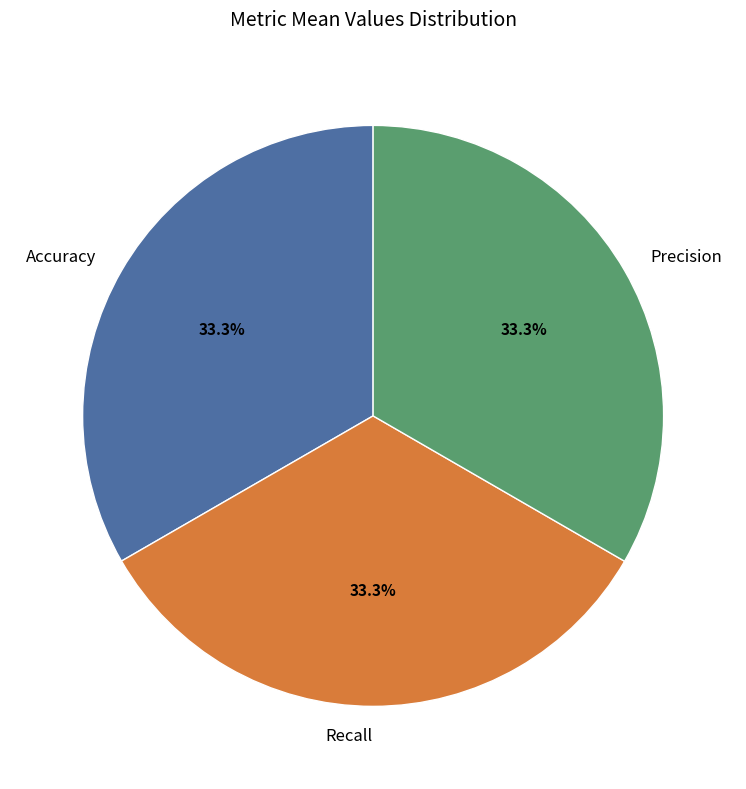

Does Accuracy account for over 50% of the chart?

No